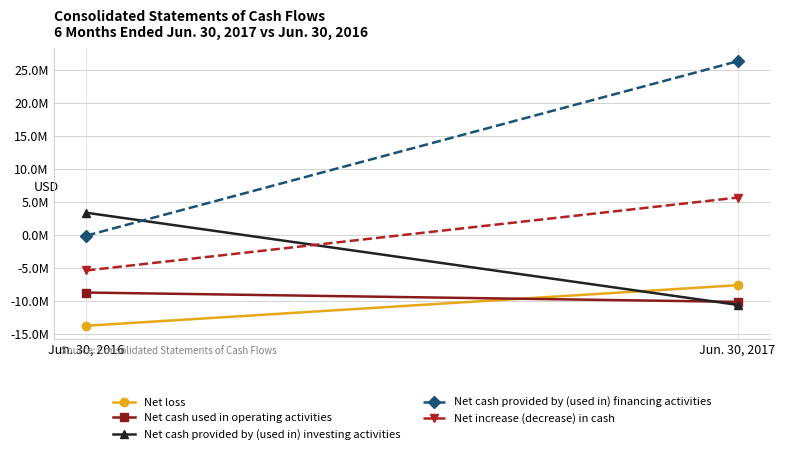

Which series has the largest range (max minus min)?

Net cash provided by (used in) financing activities